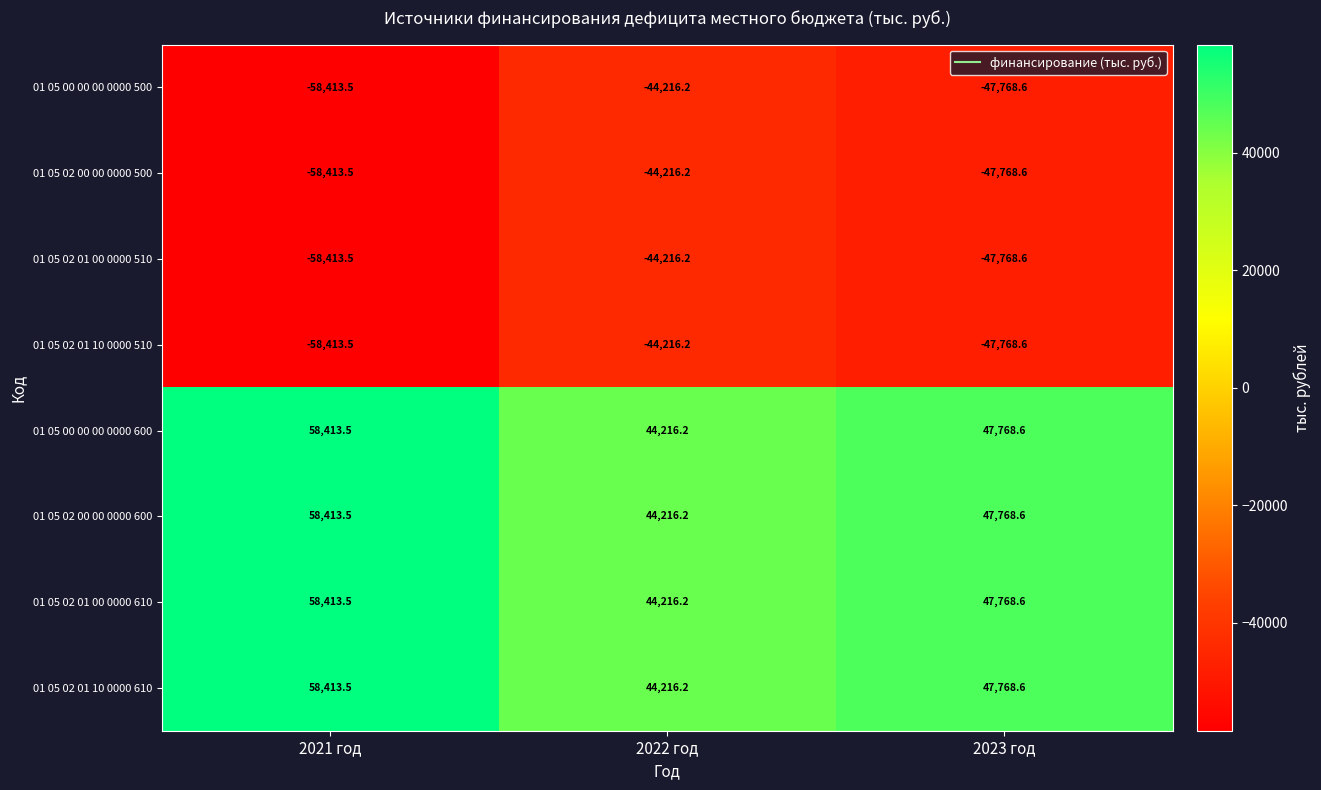

At which category does the chart reach its peak across all series?

2021 год